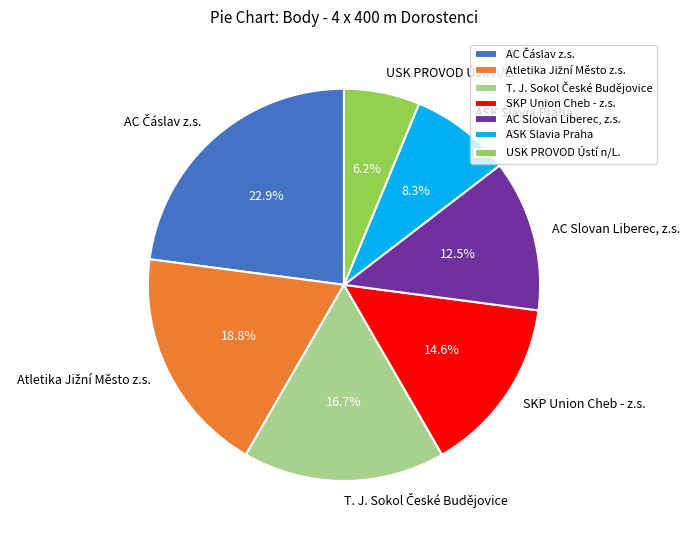

What is the total percentage of SKP Union Cheb - z.s. and USK PROVOD Ústí n/L.?

20.8%